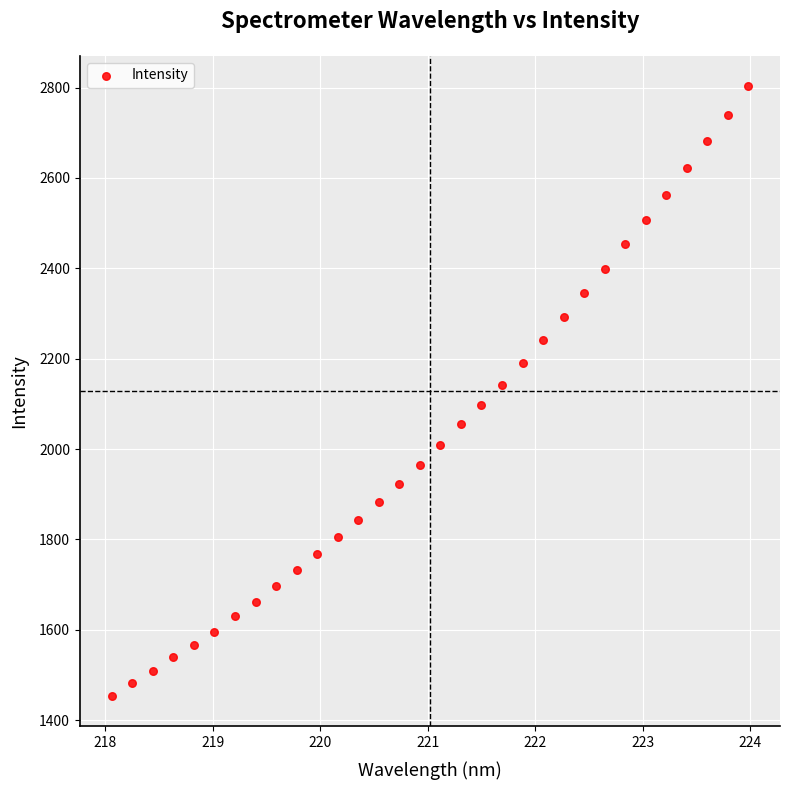

What is the range of X values (max minus min)?

5.9